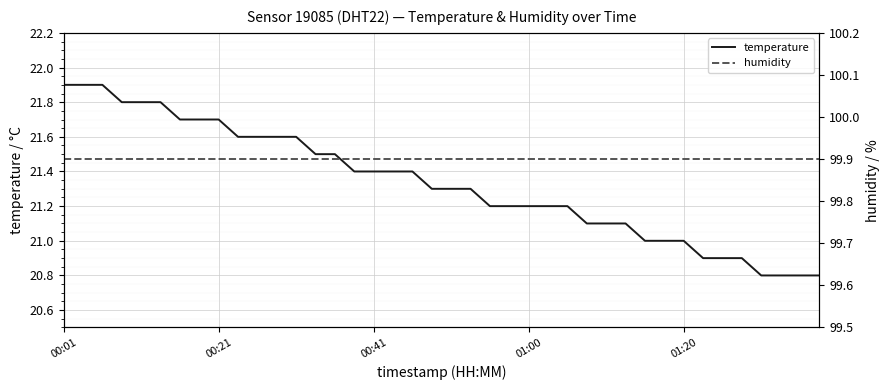

Which series has the largest total across all categories?

humidity